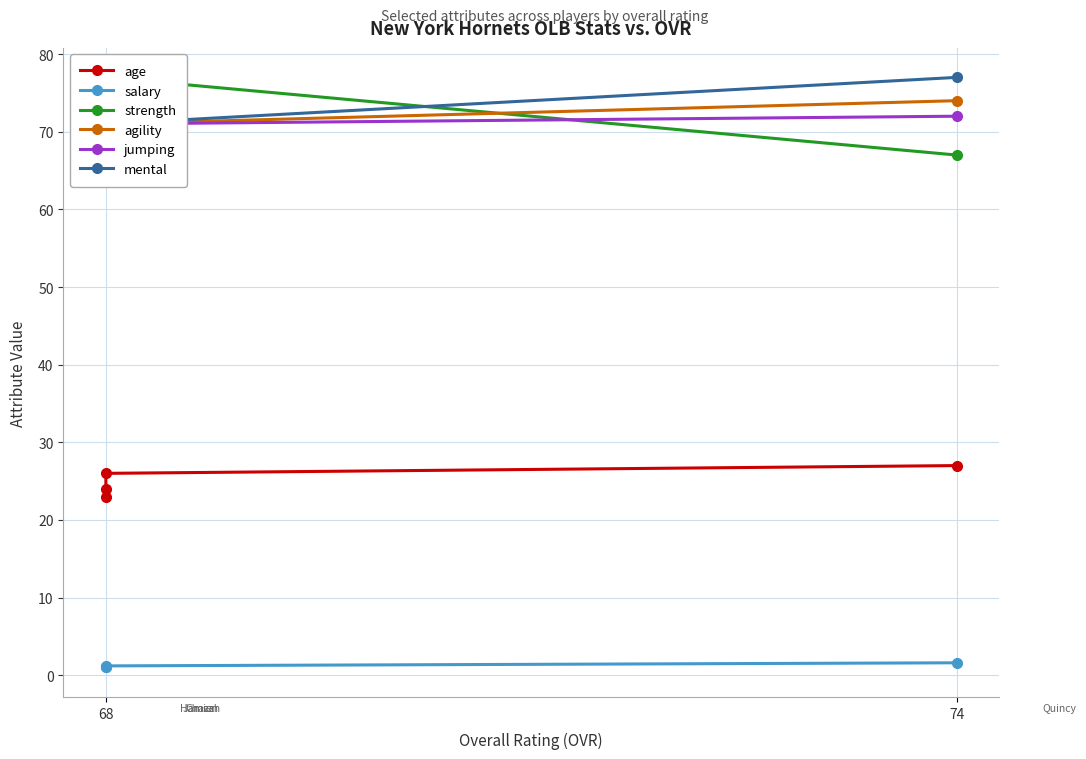

Which series has the largest range (max minus min)?

mental